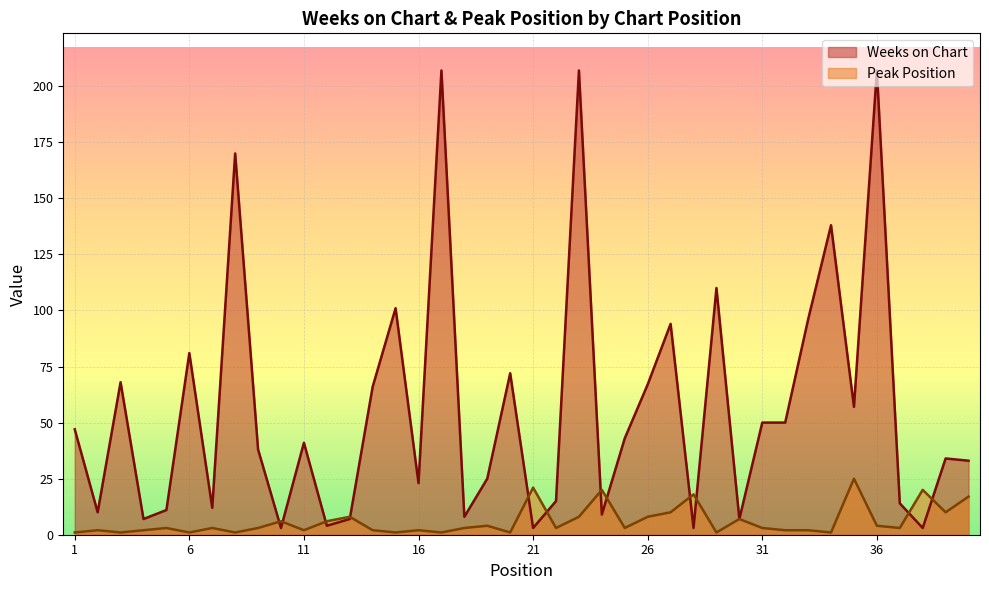

List the series in order of their peak value, highest first.

Weeks on Chart, Peak Position